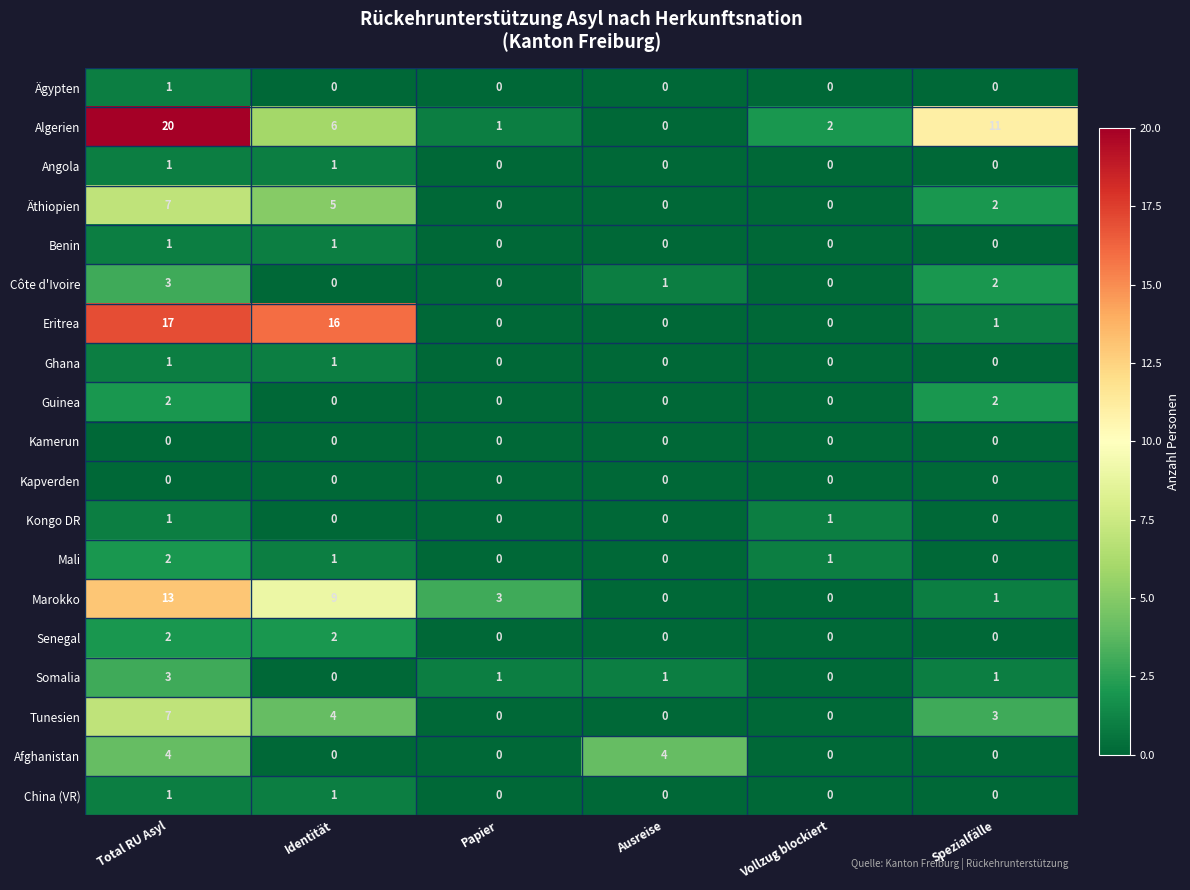

At which category is the sum across all series the highest?

Total RU Asyl